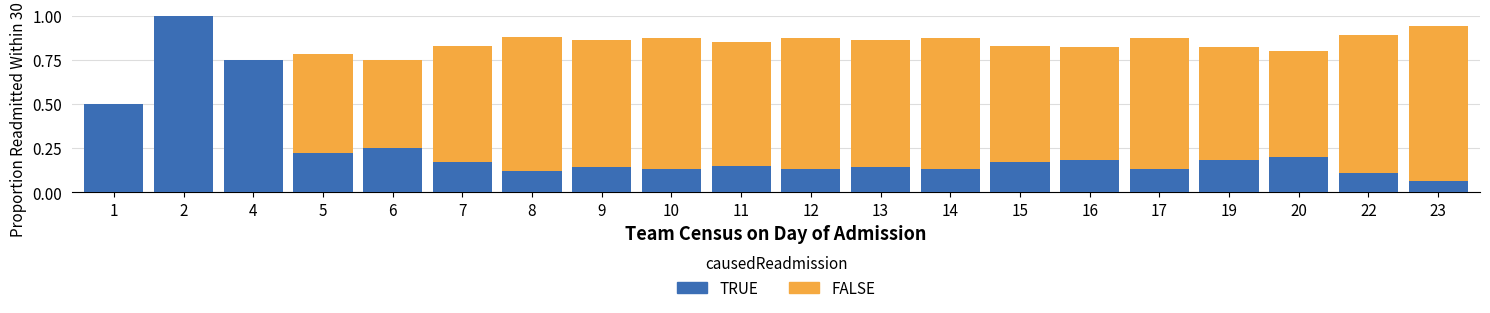

Which series changed the most between 9 and 13?

FALSE